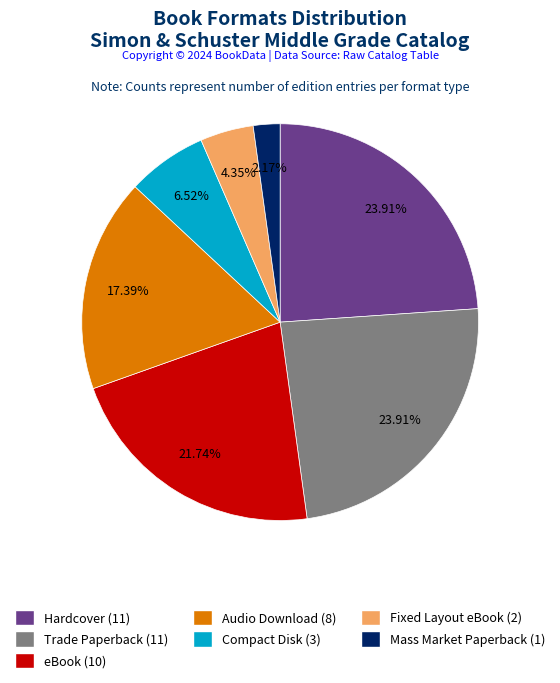

Is it true that Fixed Layout eBook is 4% of the pie?

True